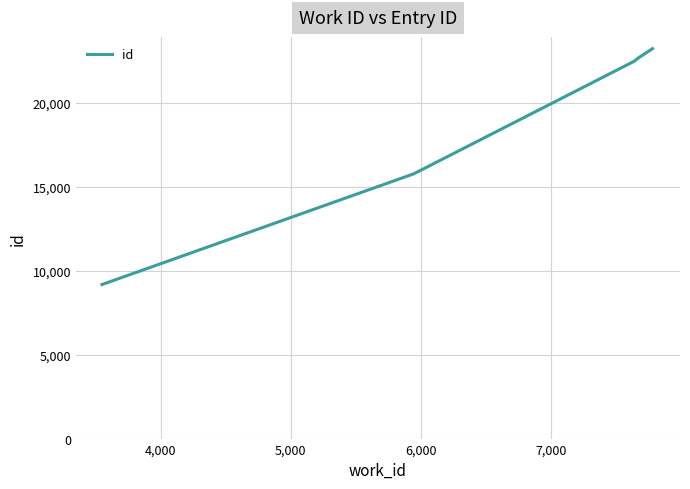

What is the difference between the maximum and minimum values?

14060